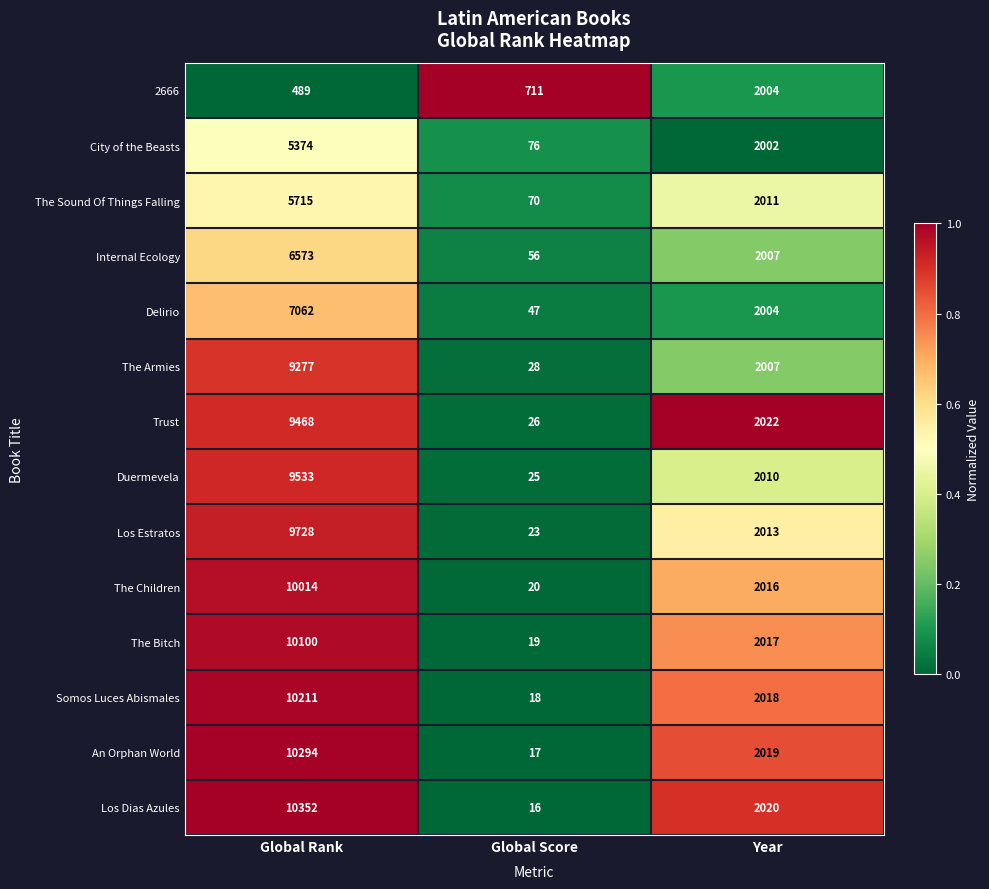

Where is The Bitch nearest to the value 5059?

Year